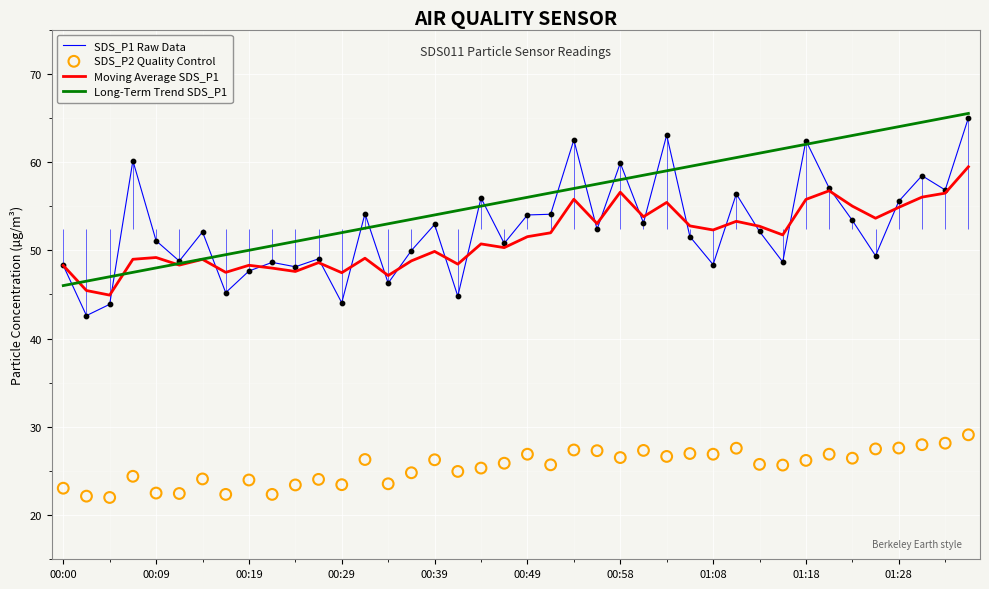

Which series contains the highest Y value?

Long-Term Trend SDS_P1